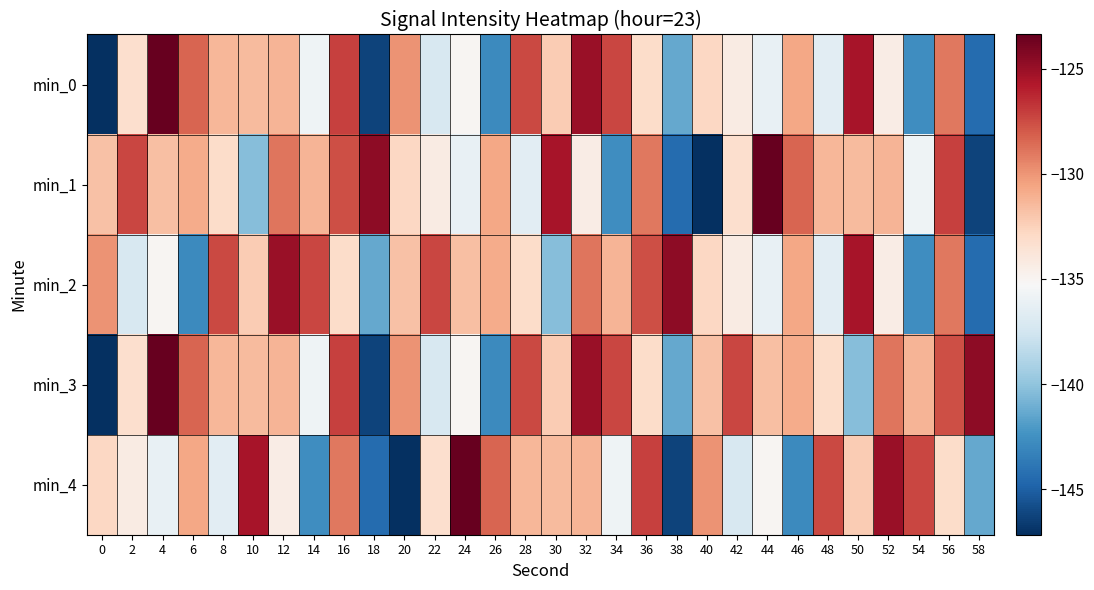

Between 10 and 12, which is larger?

12